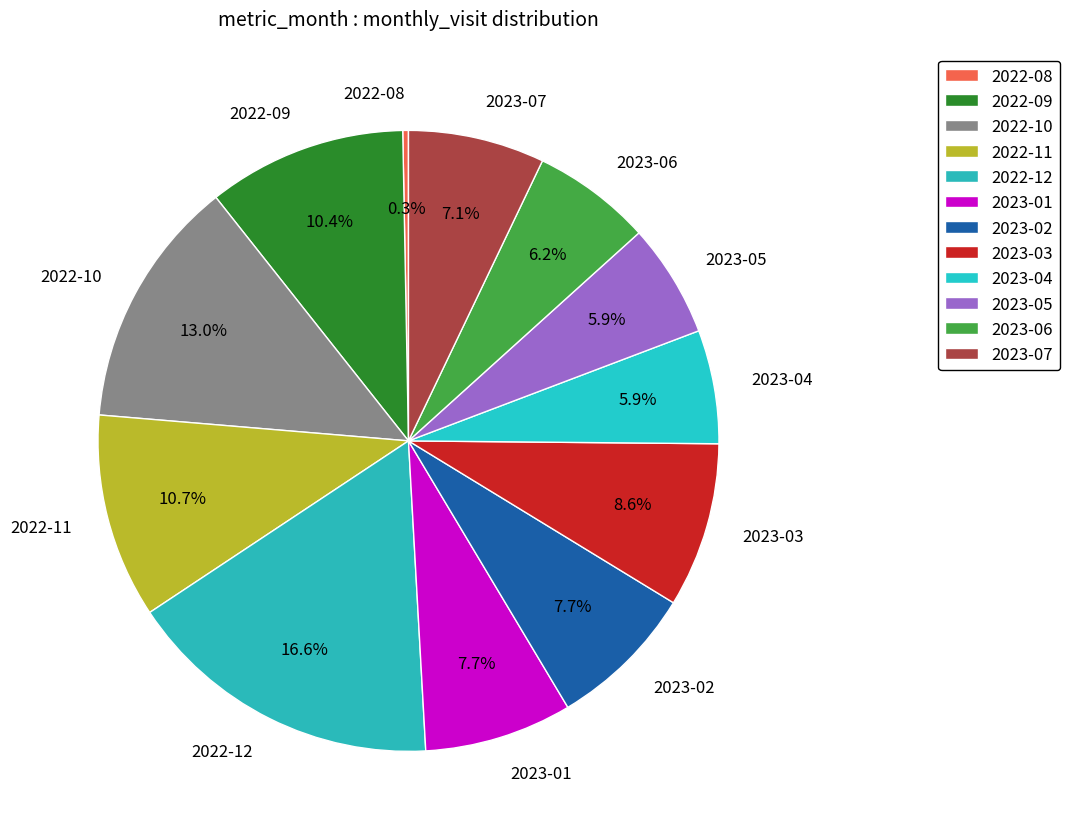

Is there a majority slice in this chart?

No